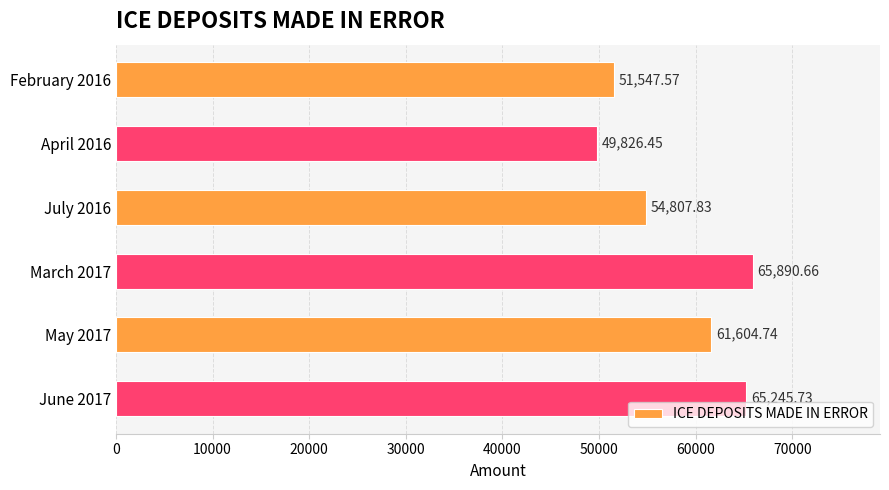

List the labels in order of value, largest first.

March 2017, June 2017, May 2017, July 2016, February 2016, April 2016